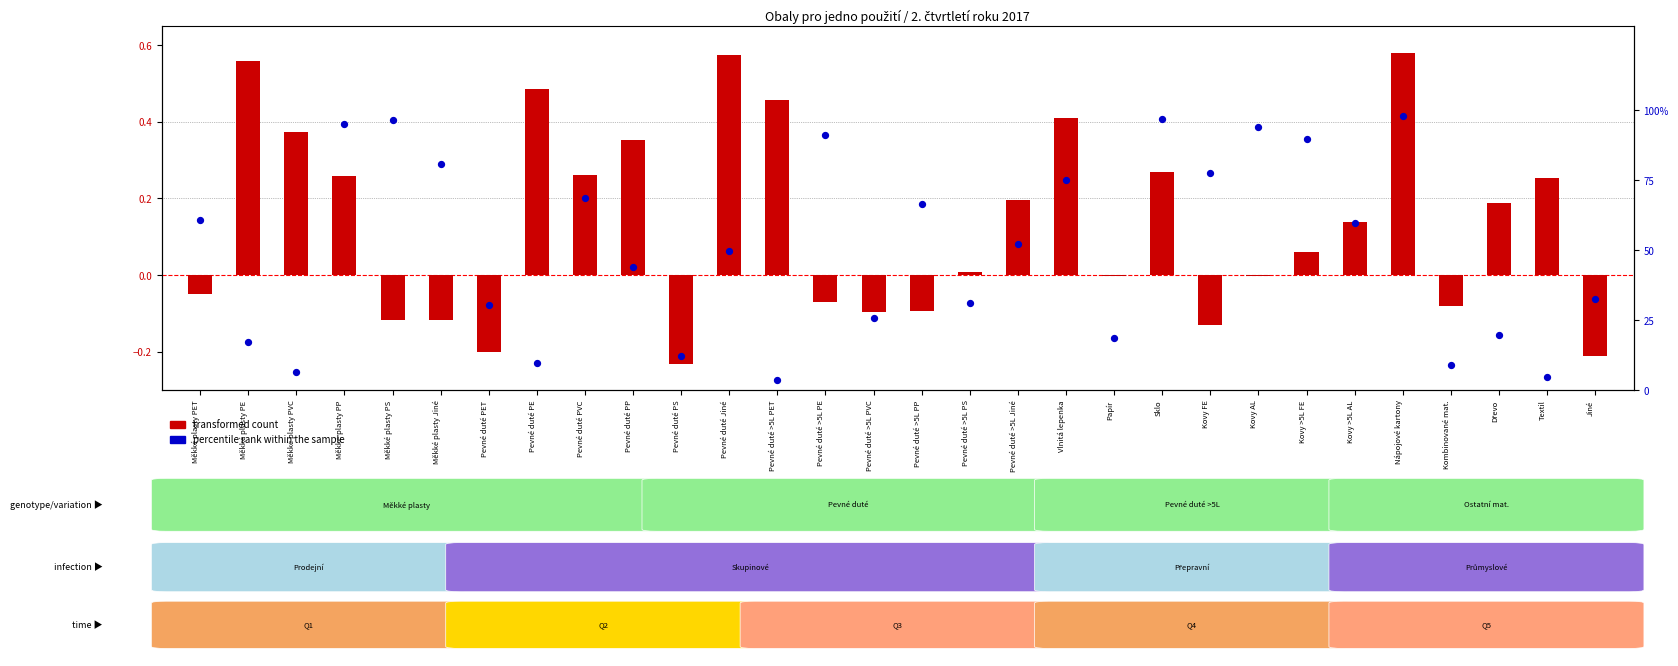

At how many categories does at least one series exceed 44?

17